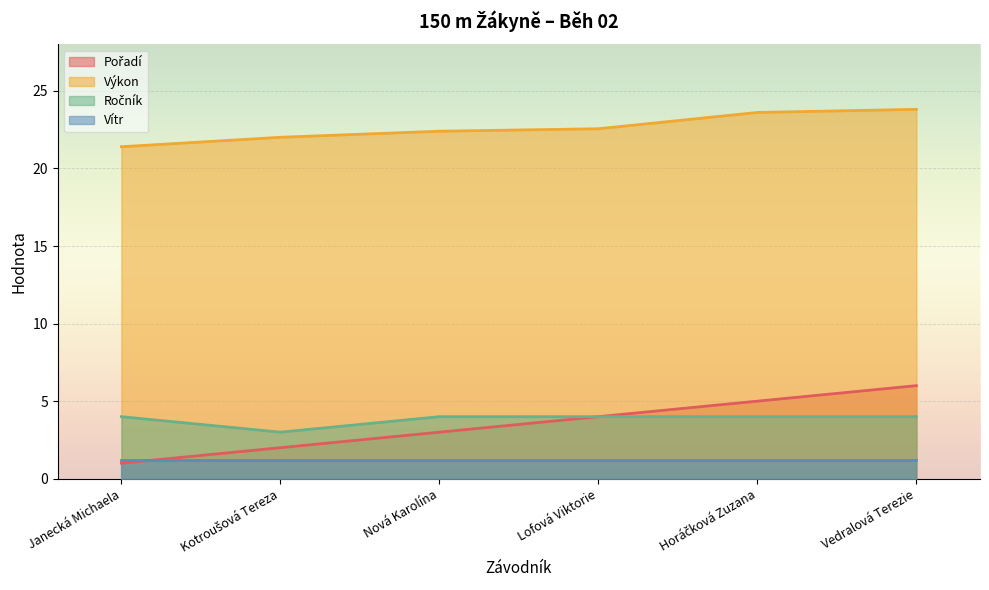

True or false: Výkon has a value of 6.4 at Vedralová Terezie.

False